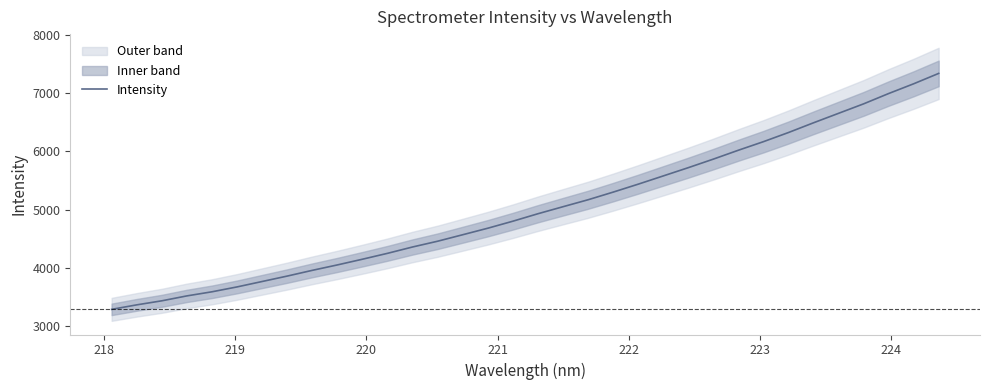

What is the smallest value displayed?

3288.2